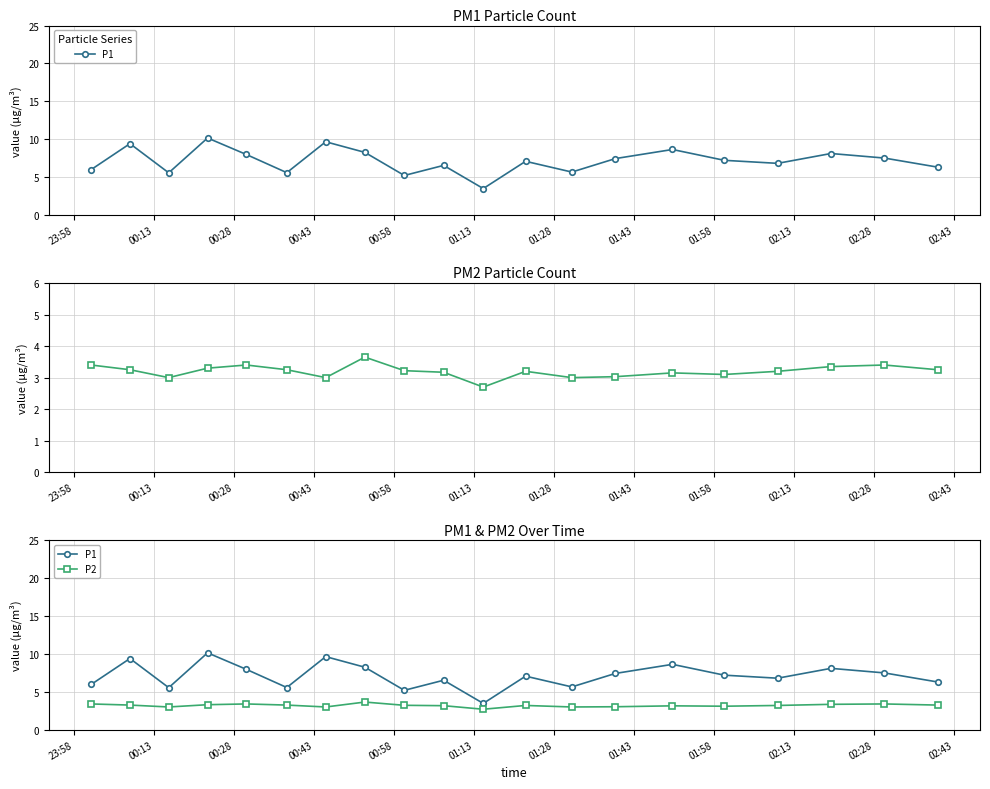

Is the value of P1 at 00:13 greater than the value of P2 at 01:58?

Yes